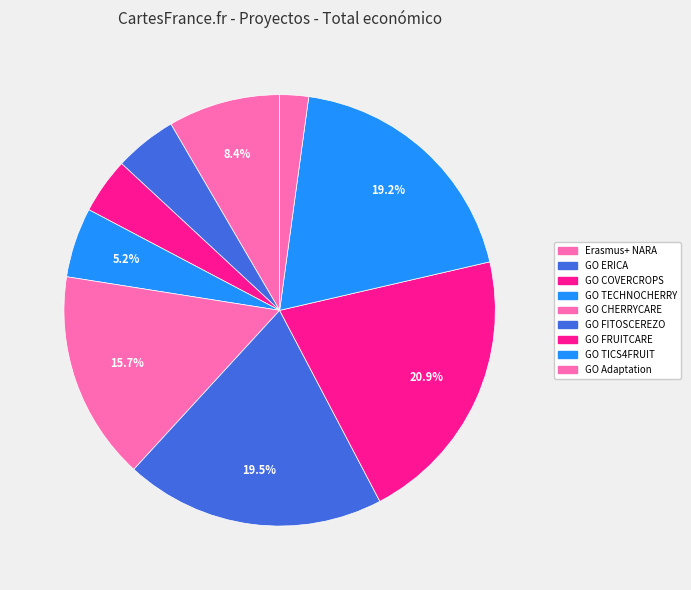

True or false: Erasmus+ NARA accounts for 8% of the total.

True